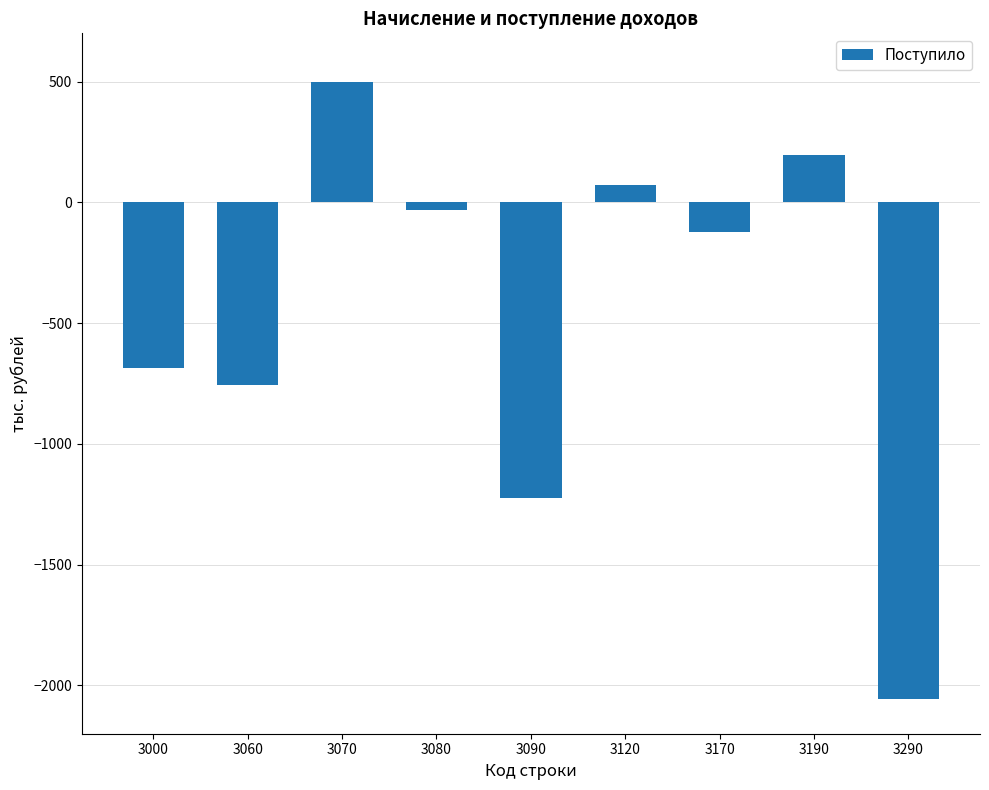

Reading right to left, extract all data points from this chart.

3290=-2058	3190=195	3170=-124	3120=71	3090=-1226	3080=-31	3070=500	3060=-757	3000=-686